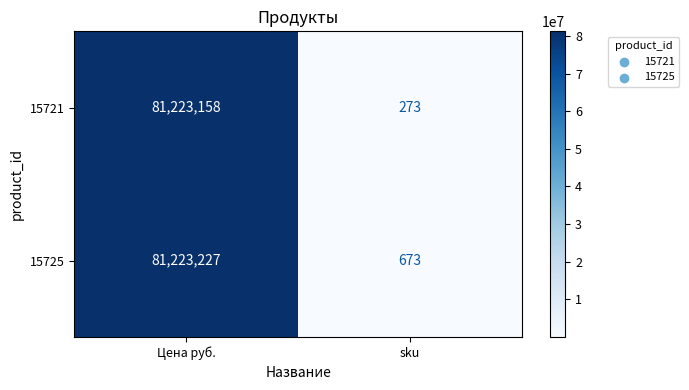

Between Цена руб. and sku, which series saw the biggest shift?

15721